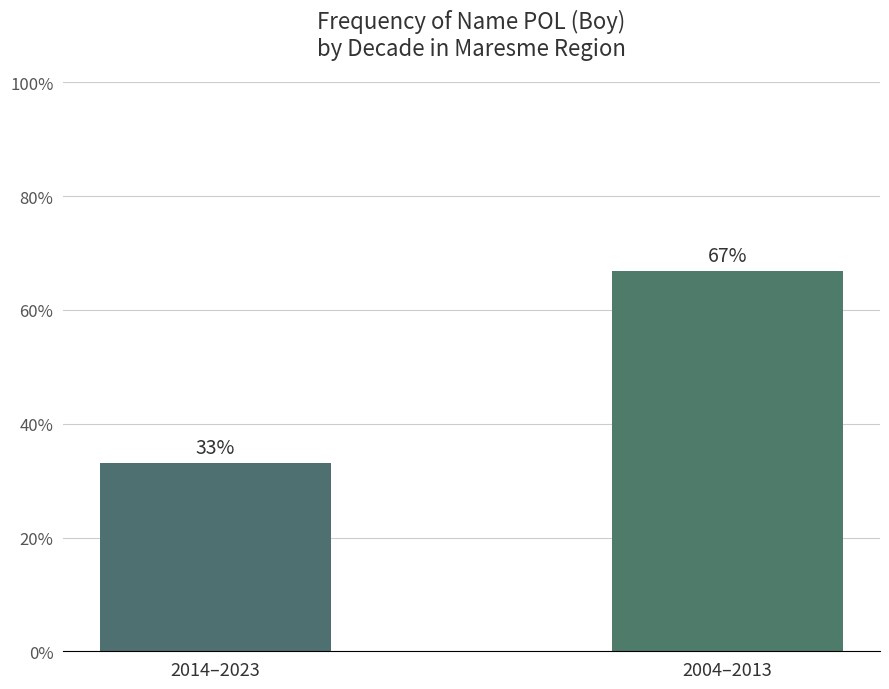

List the labels in order of value, largest first.

2004–2013, 2014–2023